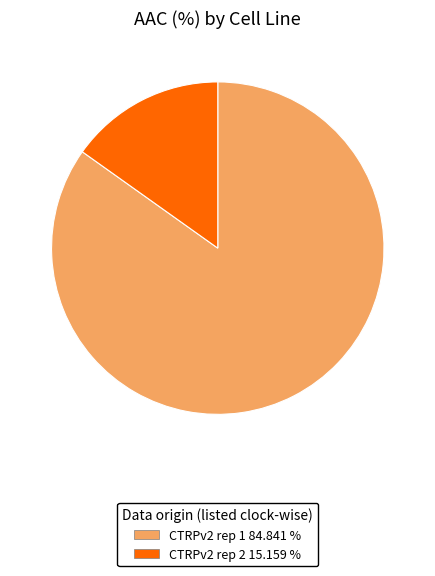

Combined, do CTRPv2 rep 2 and CTRPv2 rep 1 account for over 50%?

Yes